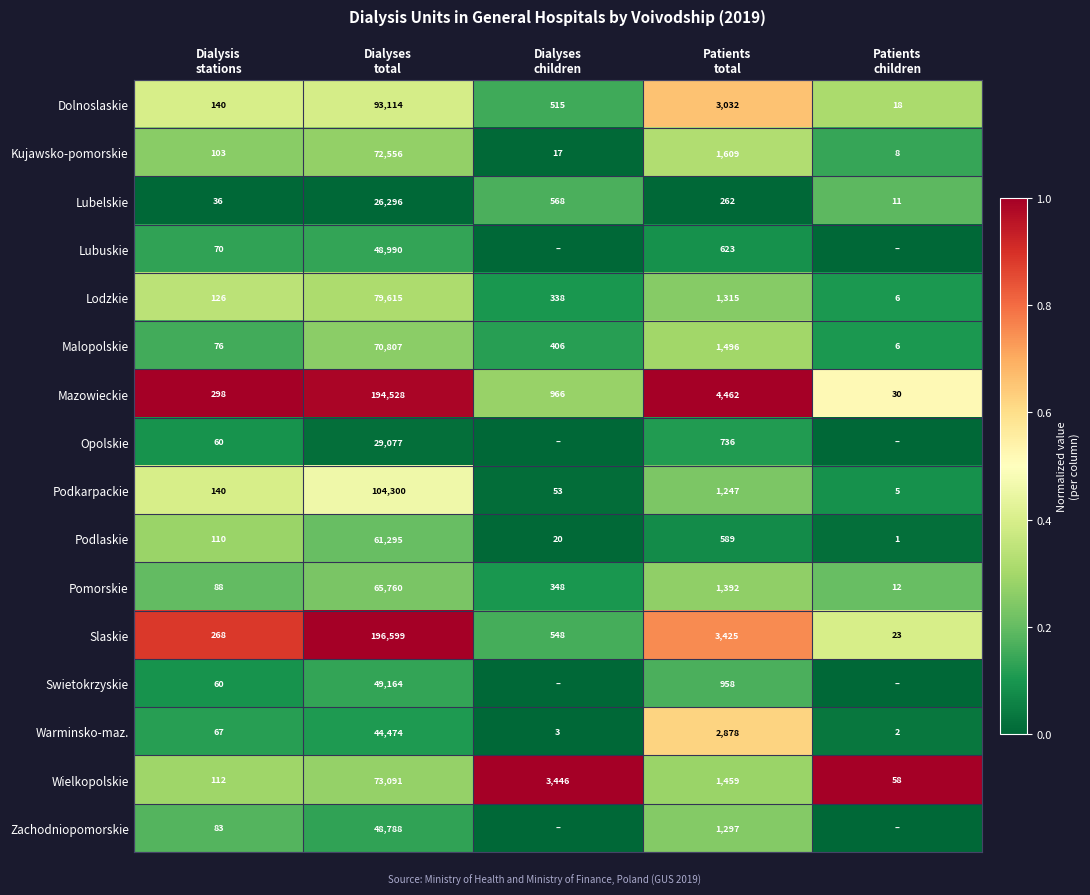

What is the difference between the maximum and minimum values in the Mazowieckie series?

194498